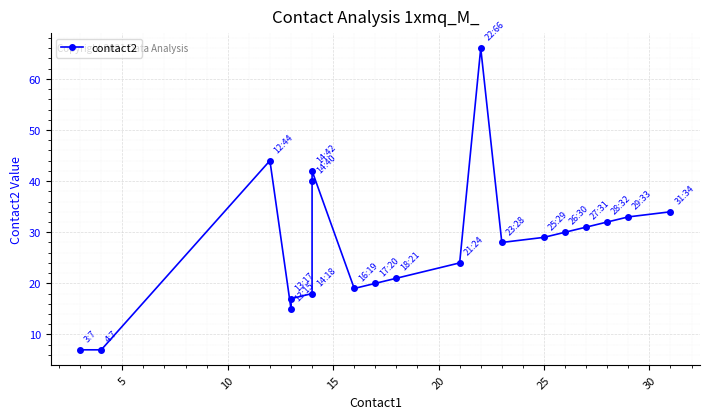

What is the sum of all values?

557